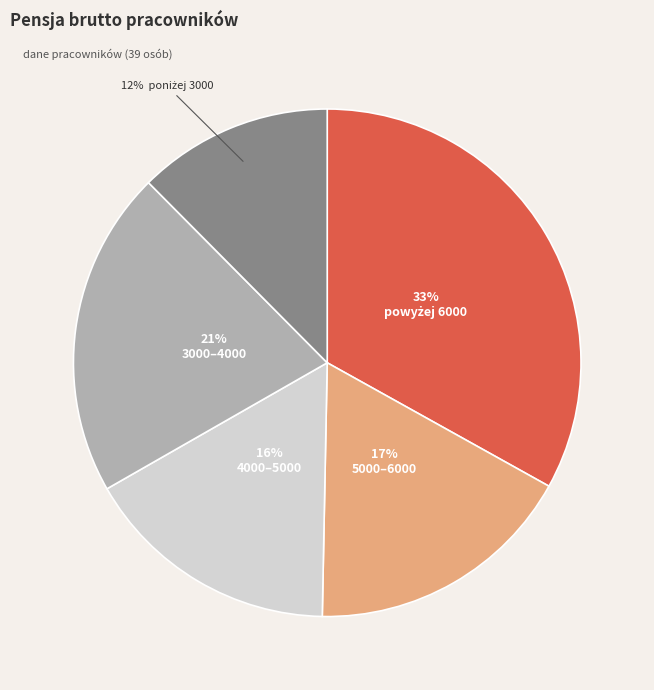

To the nearest percent, what is the average slice percentage?

20%